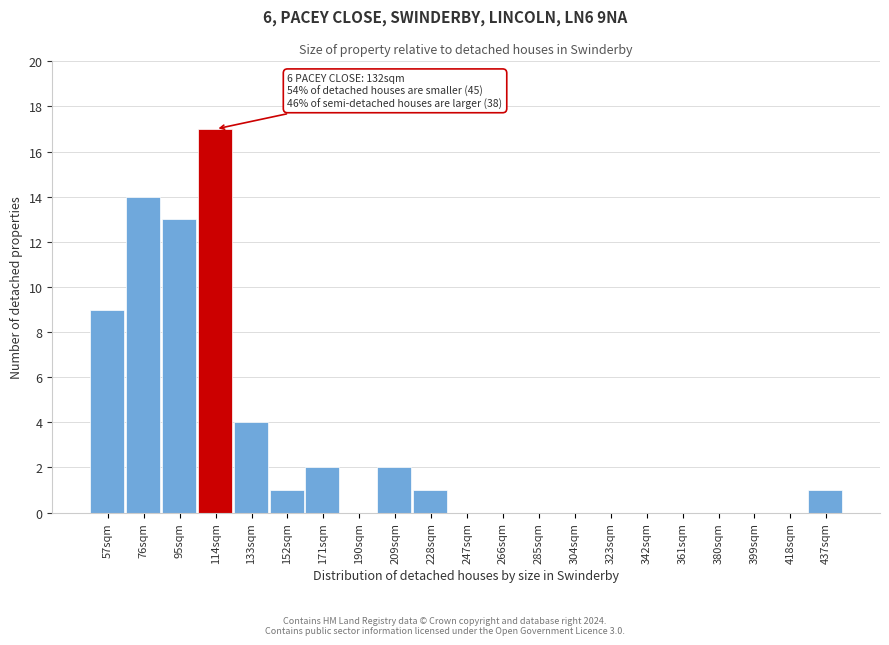

Reading left to right, what are all the values shown in this chart?

57sqm=9	76sqm=14	95sqm=13	114sqm=17	133sqm=4	152sqm=1	171sqm=2	190sqm=0	209sqm=2	228sqm=1	247sqm=0	266sqm=0	285sqm=0	304sqm=0	323sqm=0	342sqm=0	361sqm=0	380sqm=0	399sqm=0	418sqm=0	437sqm=1